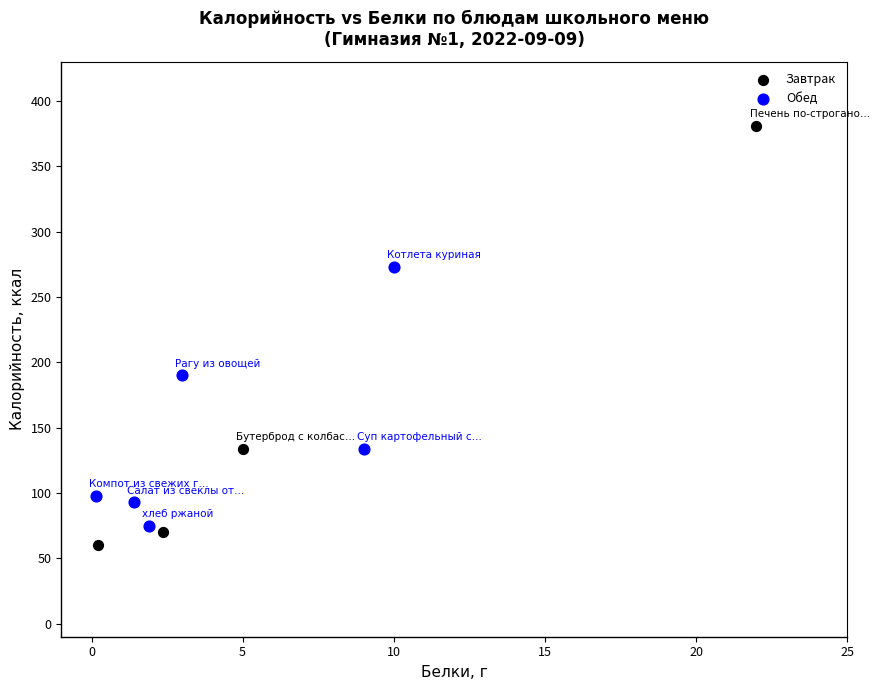

Which series contains the highest Y value?

Завтрак